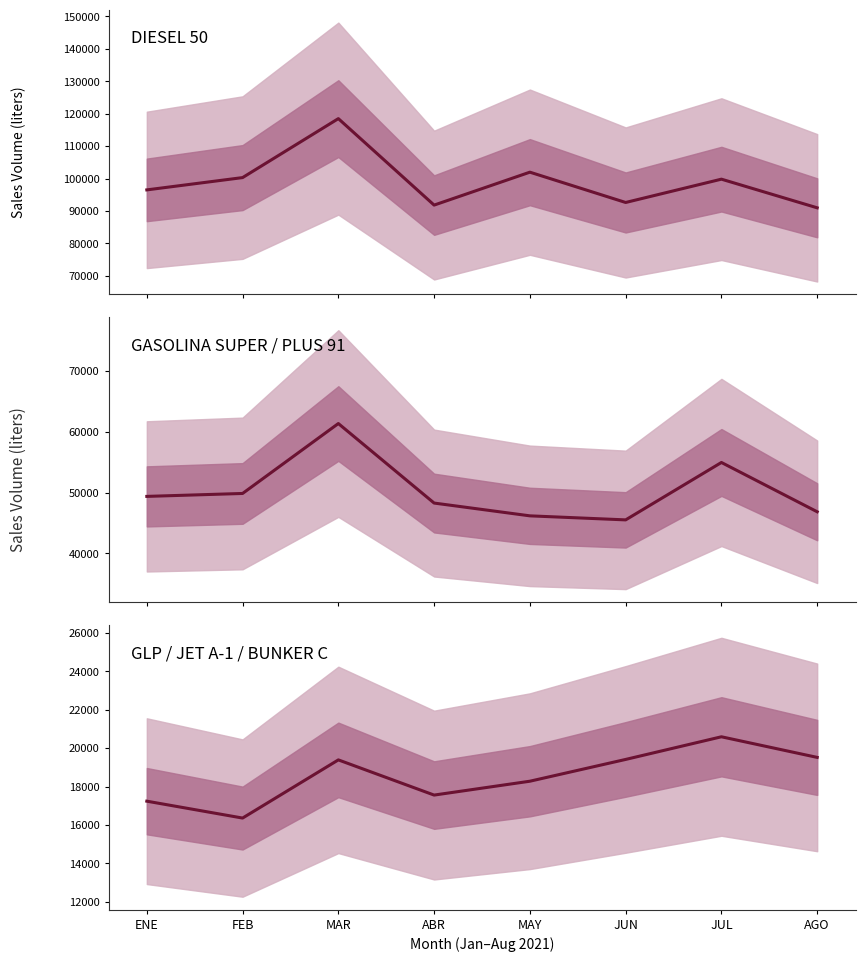

Is this an area chart (filled region under the line)?

No